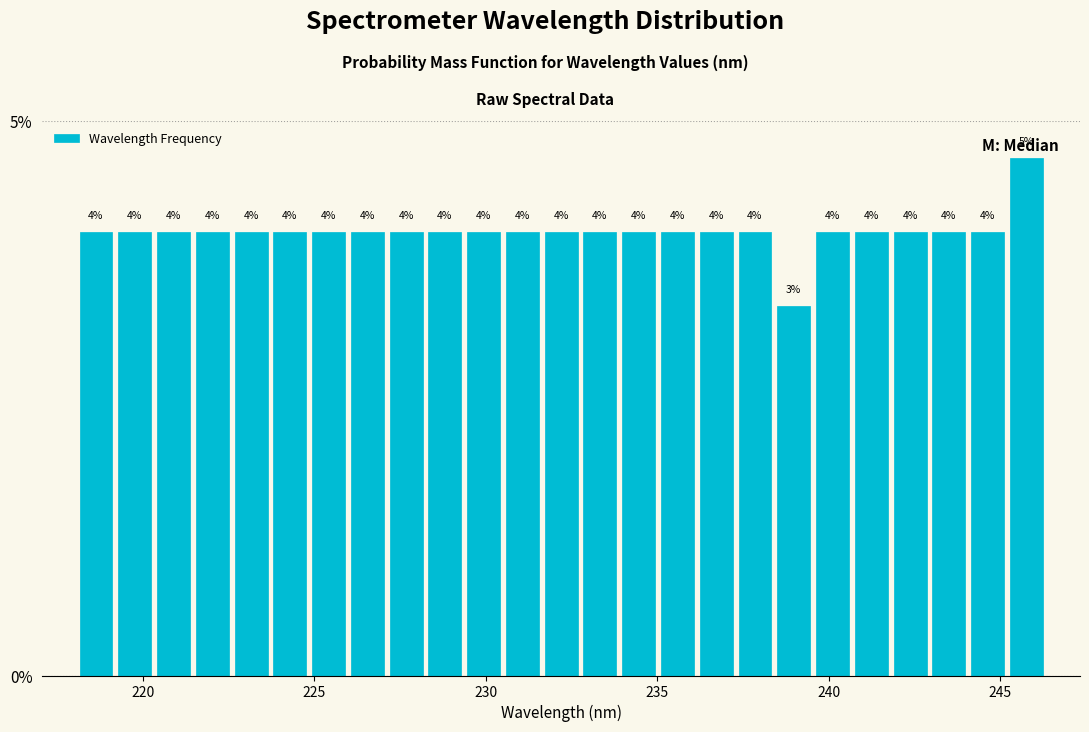

Read against the x-axis, roughly where is the centre of the tallest bar?

246.0